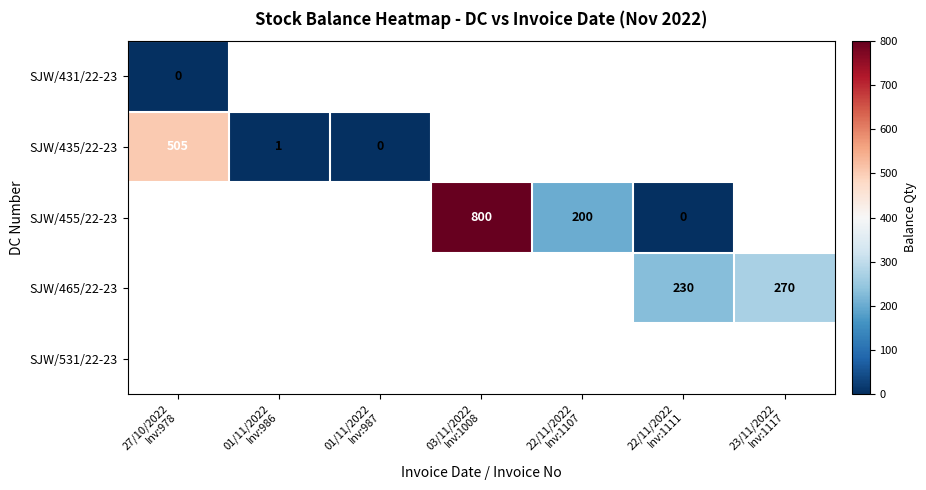

Rank the categories by SJW/435/22-23 value from highest to lowest.

27/10/2022 Inv:978, 01/11/2022 Inv:986, 01/11/2022 Inv:987, 03/11/2022 Inv:1008, 22/11/2022 Inv:1107, 22/11/2022 Inv:1111, 23/11/2022 Inv:1117